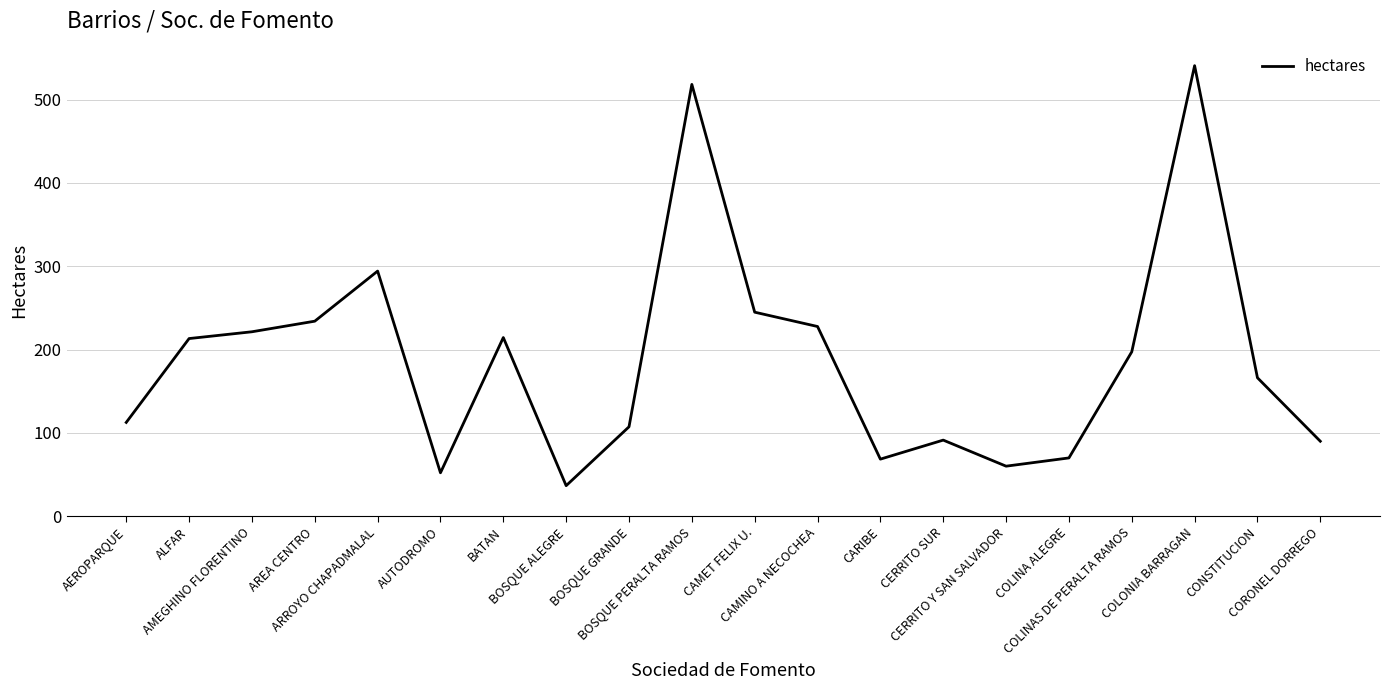

What is the greatest value displayed?

540.8